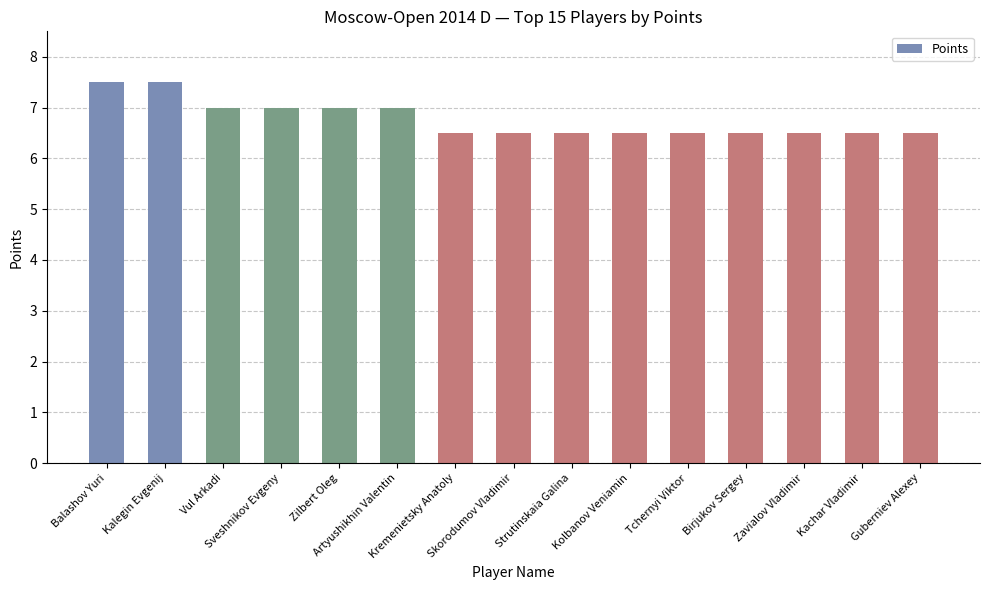

What is the label of the 7th bar from the left?

Kremenietsky Anatoly